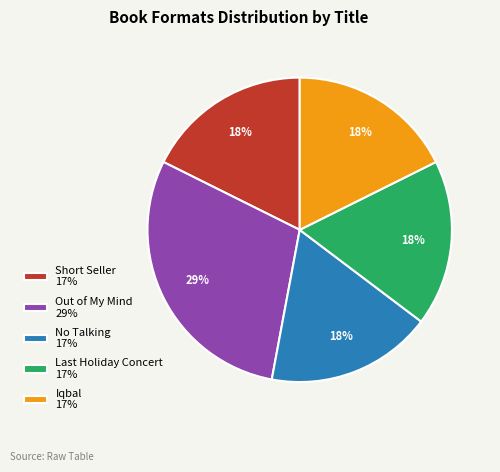

To the nearest percent, what portion does No Talking represent?

18%